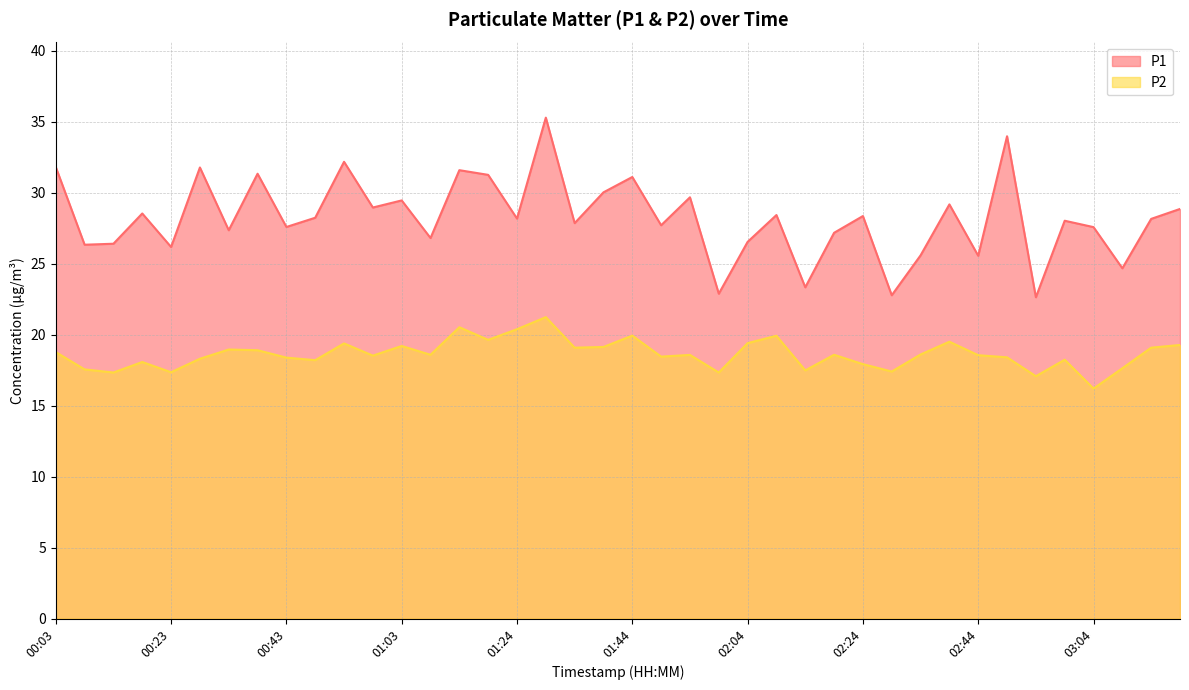

At which label does P2 reach its peak?

01:29